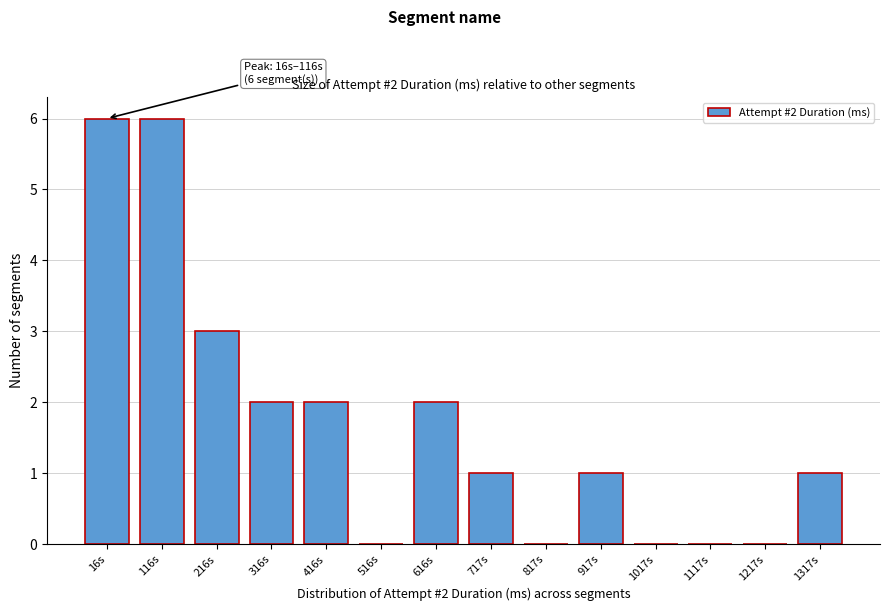

Reading right to left, list all the values displayed in this chart.

1317s=1	1217s=0	1117s=0	1017s=0	917s=1	817s=0	717s=1	616s=2	516s=0	416s=2	316s=2	216s=3	116s=6	16s=6